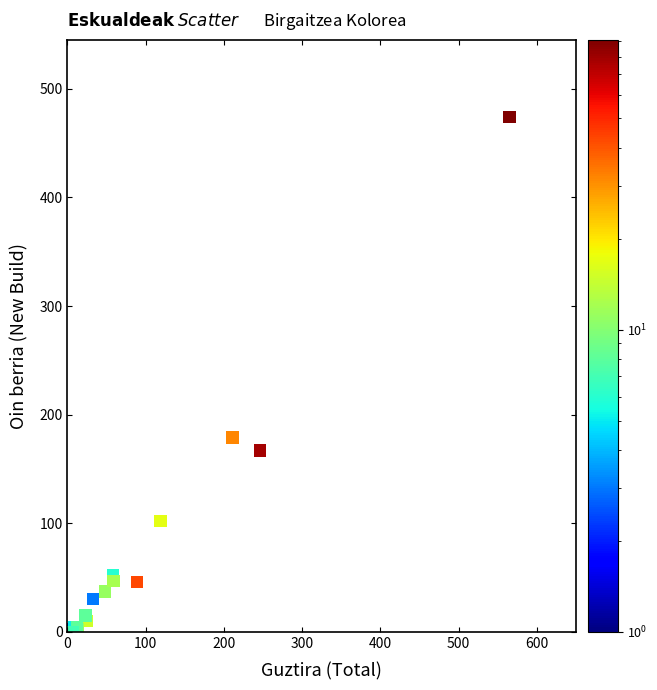

What Y value in the scatter plot is closest to 237?

179